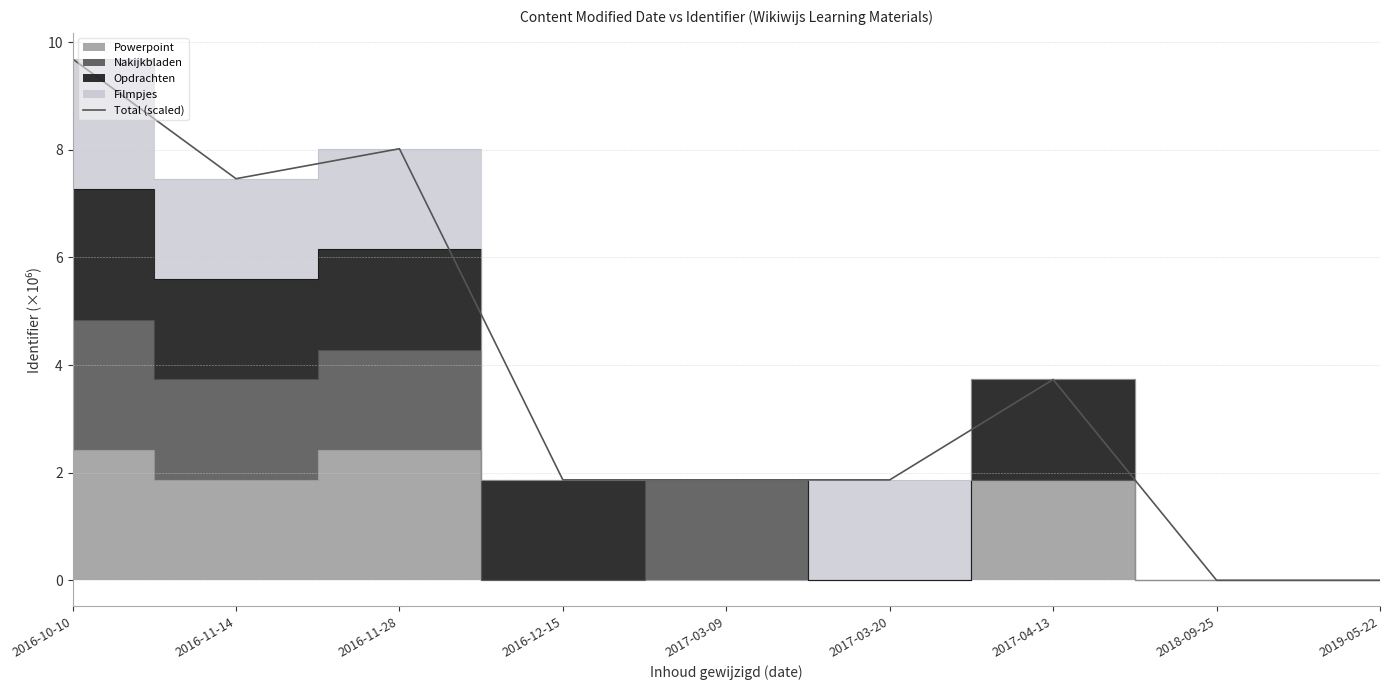

Rank the categories by value from highest to lowest.

2016-10-10, 2016-11-28, 2016-11-14, 2017-04-13, 2016-12-15, 2017-03-20, 2017-03-09, 2018-09-25, 2019-05-22